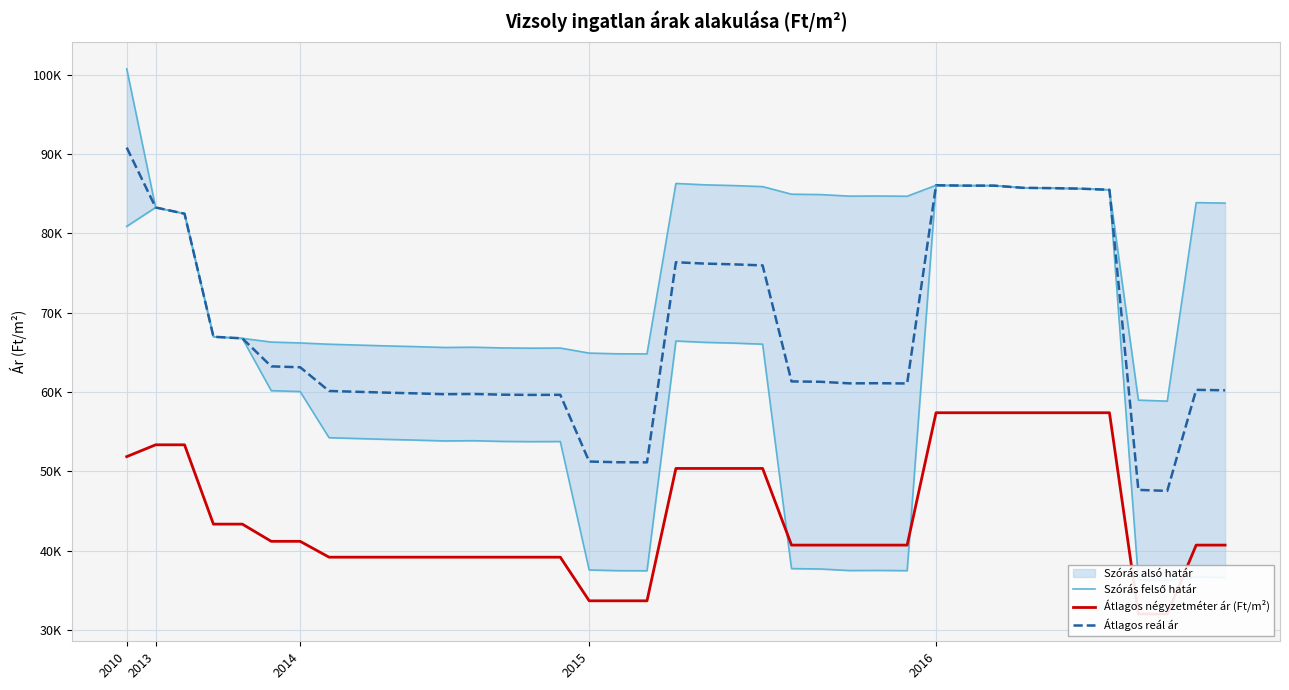

What is the total value across all series at 37?

184815